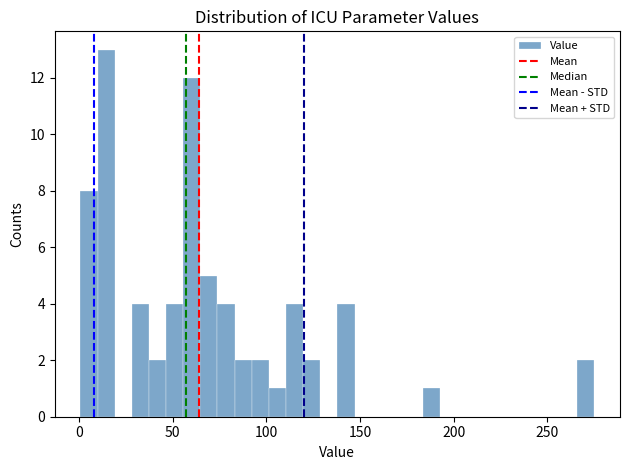

Read against the x-axis, roughly where is the centre of the tallest bar?

15